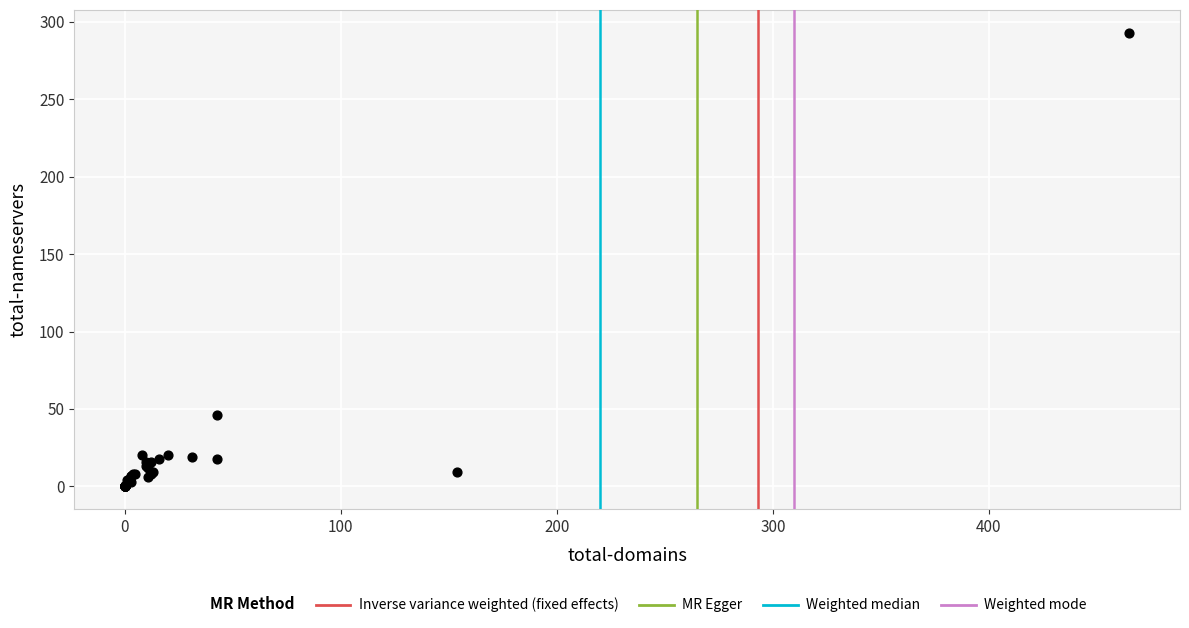

What Y value in the scatter plot is closest to 146?

46